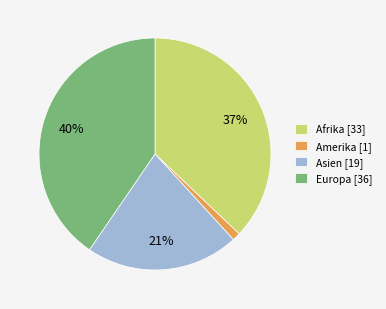

Is there a majority slice in this chart?

No